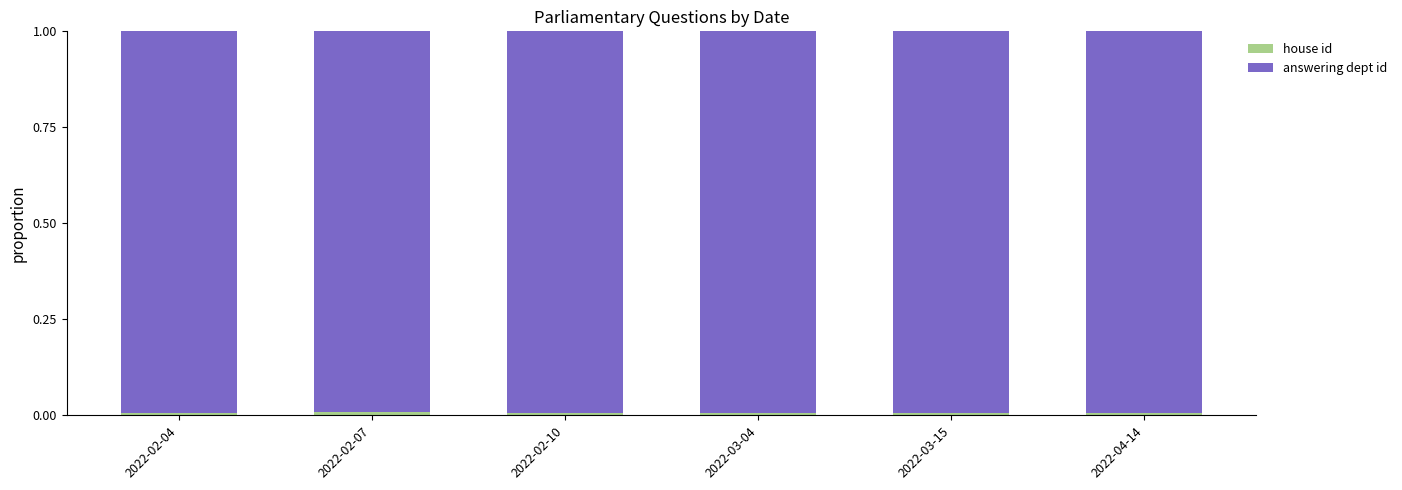

Which series has the widest spread of values?

house id